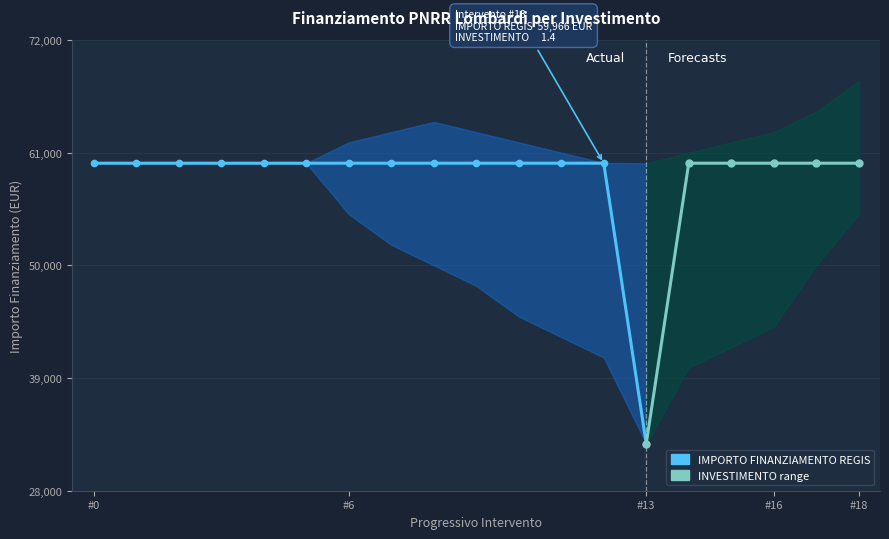

How many data points does each series have?

19